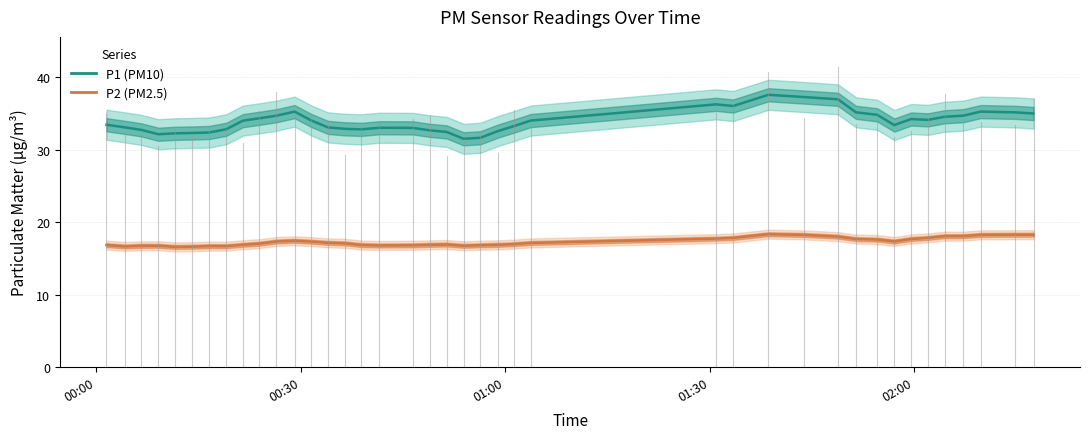

How many lines are shown in the chart?

2